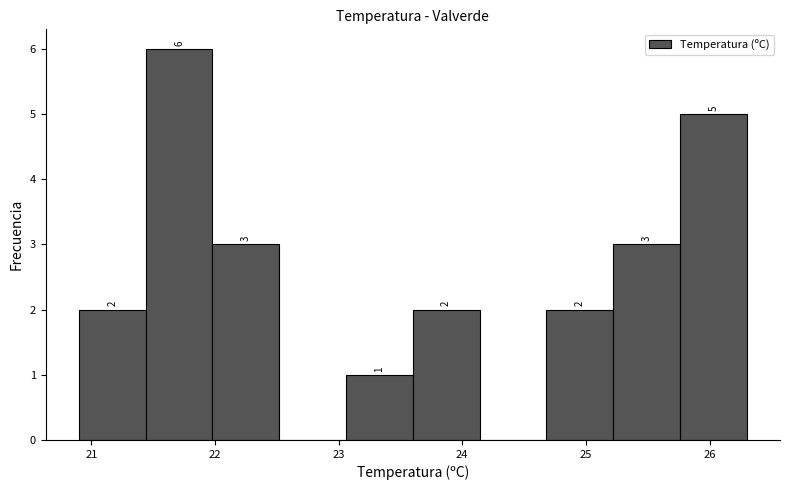

Which range on the x-axis has the tallest bar?

21.44 to 21.98